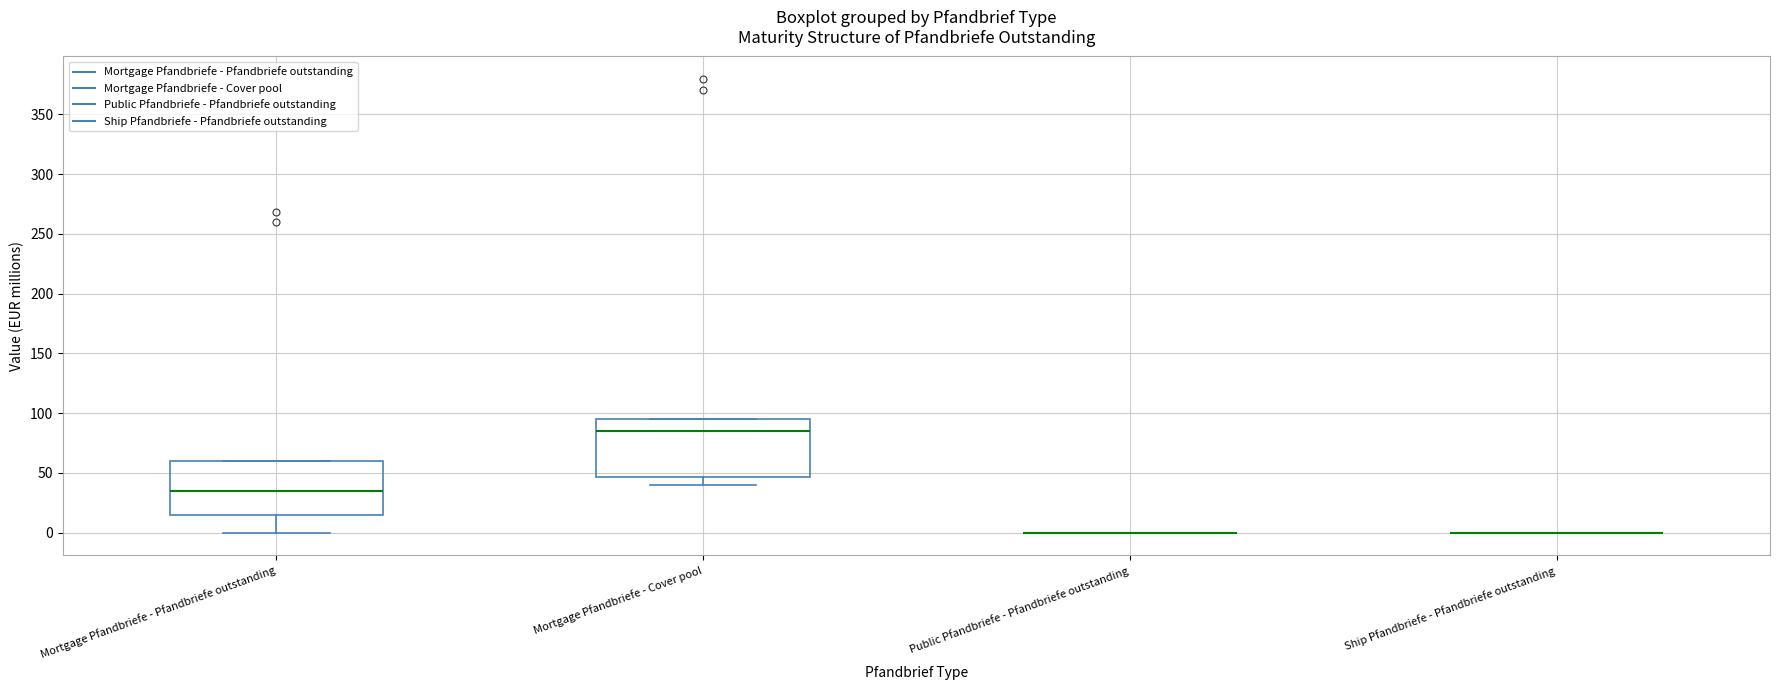

Reading left to right, transcribe this box plot: for each box, give where its median line is, the range the box spans, and where its two whiskers end, as read against the y-axis. The values are not printed on the chart, so give them approximately, as read against the axis.

Mortgage Pfandbriefe - Pfandbriefe outstanding: median 35, box 15 to 60, whiskers 0 to 60
Mortgage Pfandbriefe - Cover pool: median 85, box 45 to 95, whiskers 40 to 95
Public Pfandbriefe - Pfandbriefe outstanding: box collapsed to a line at 0, whiskers 0 to 0
Ship Pfandbriefe - Pfandbriefe outstanding: box collapsed to a line at 0, whiskers 0 to 0